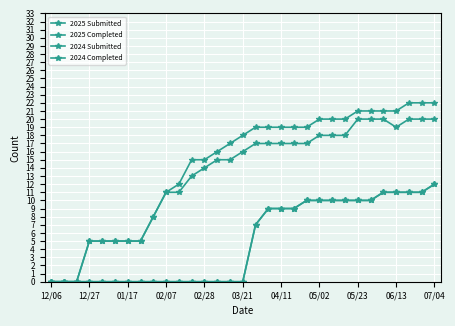

True or false: 2024 Submitted has more than 2 points higher than both neighbors.

False